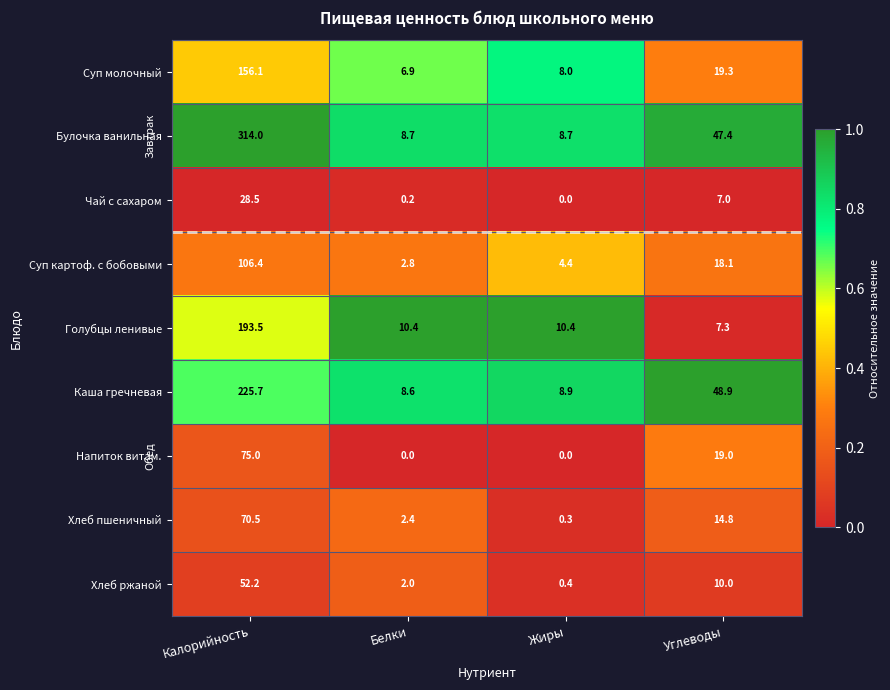

At which category is the sum across all series the highest?

Калорийность